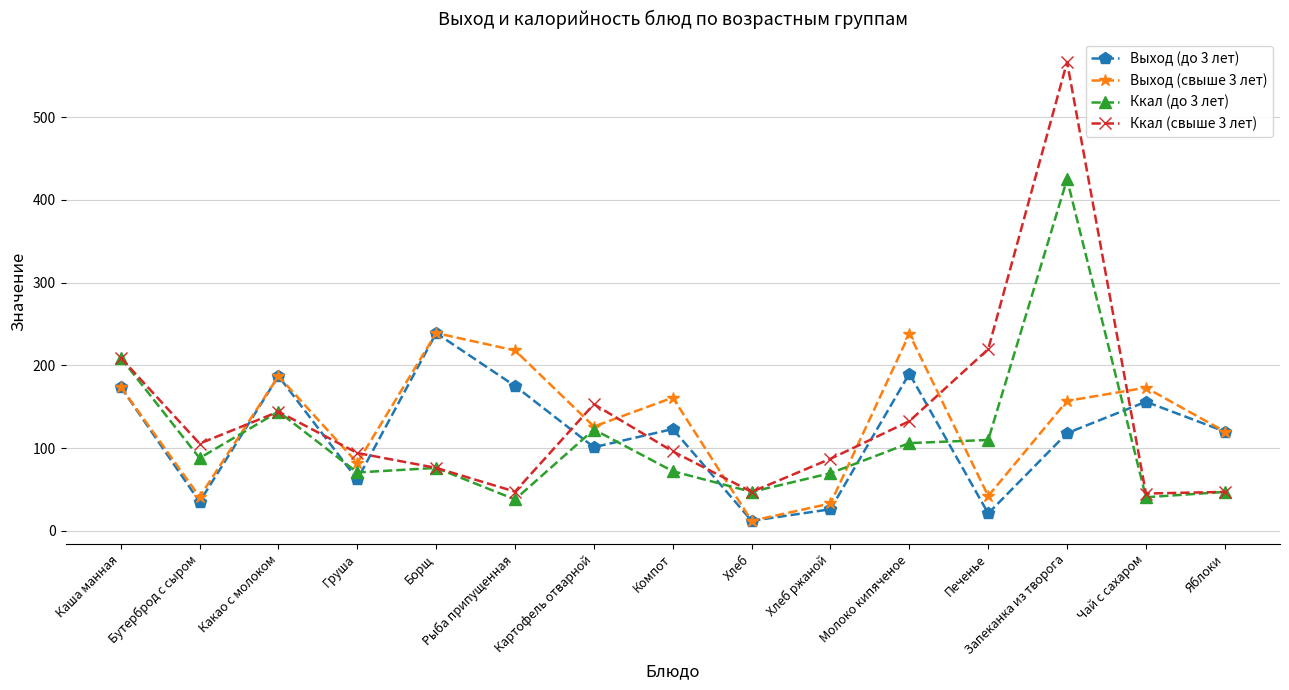

How many lines are shown in the chart?

4